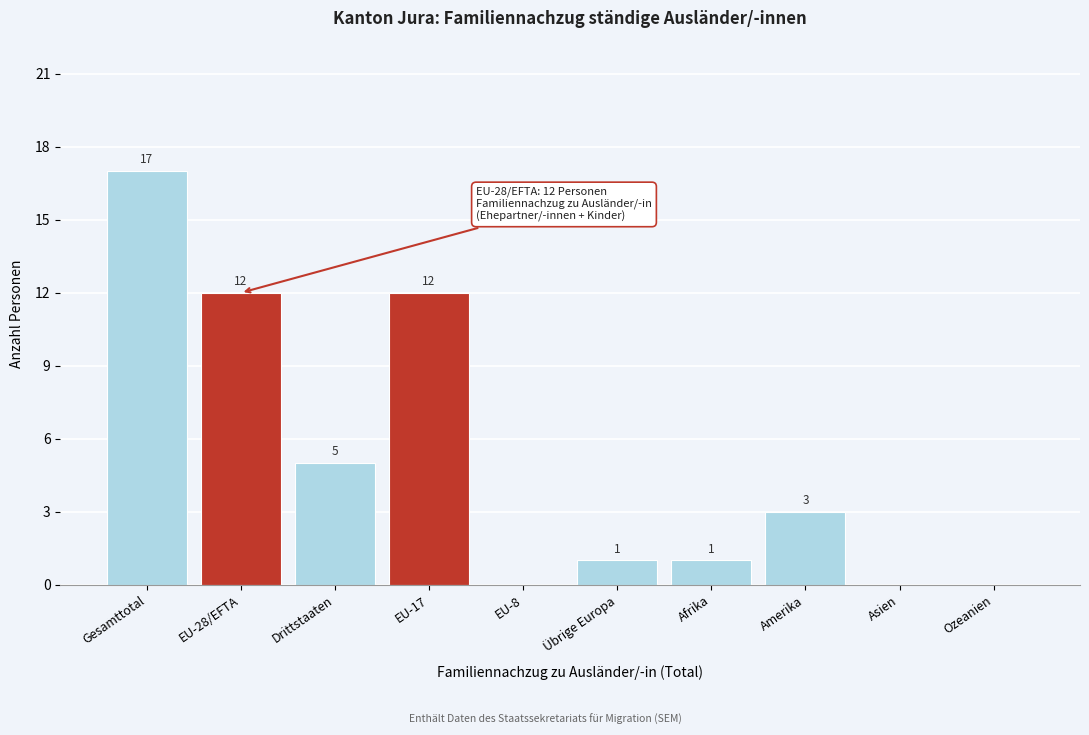

Reading left to right, transcribe all the data shown in this chart.

Gesamttotal=17	EU-28/EFTA=12	Drittstaaten=5	EU-17=12	EU-8=0	Übrige Europa=1	Afrika=1	Amerika=3	Asien=0	Ozeanien=0